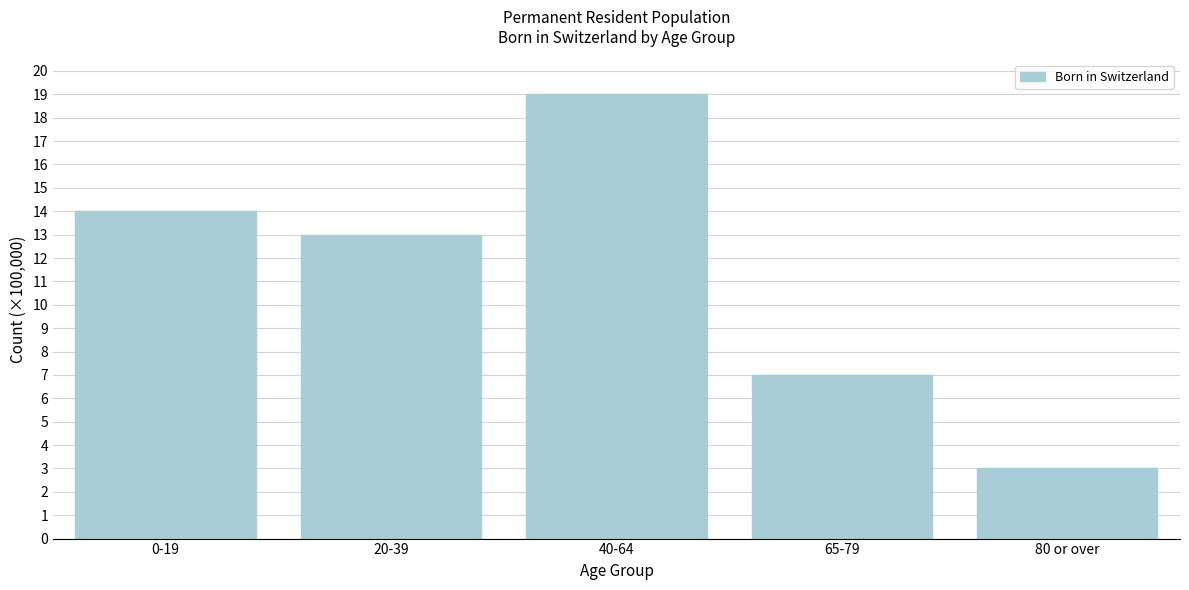

Reading left to right, extract all data points from this chart.

0-19=14	20-39=13	40-64=19	65-79=7	80 or over=3